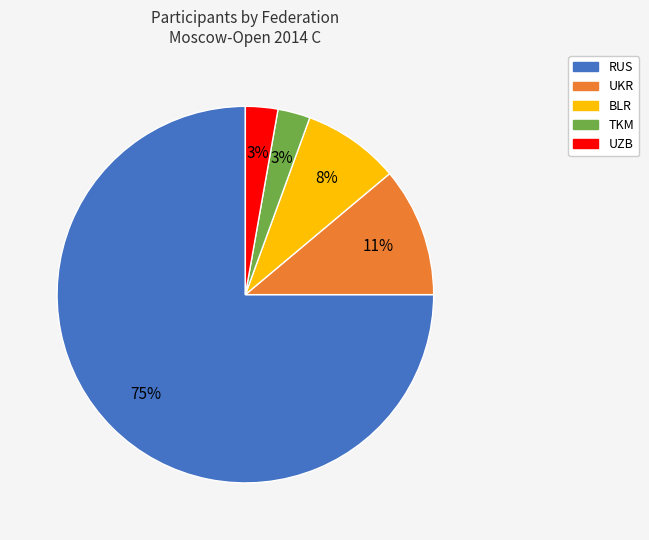

Does any single category account for the majority?

Yes